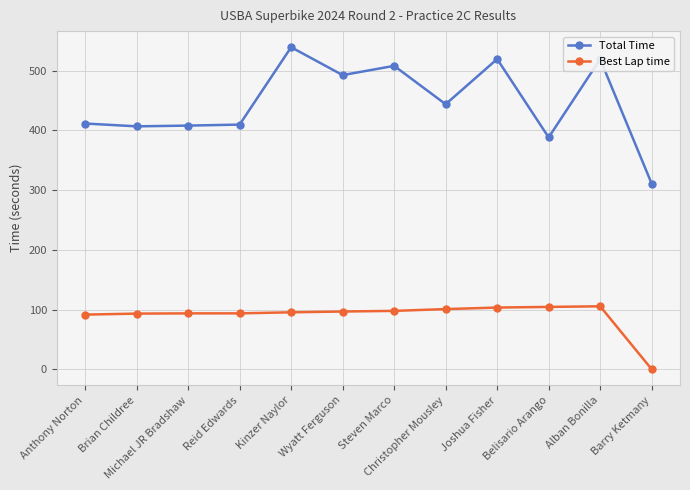

What are all the series names shown in the legend?

Total Time, Best Lap time